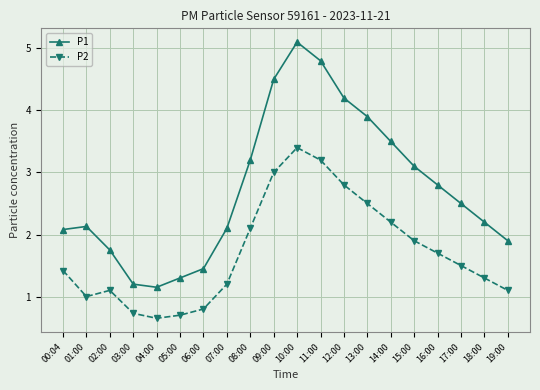

At which category does P2 reach its first local peak?

02:00